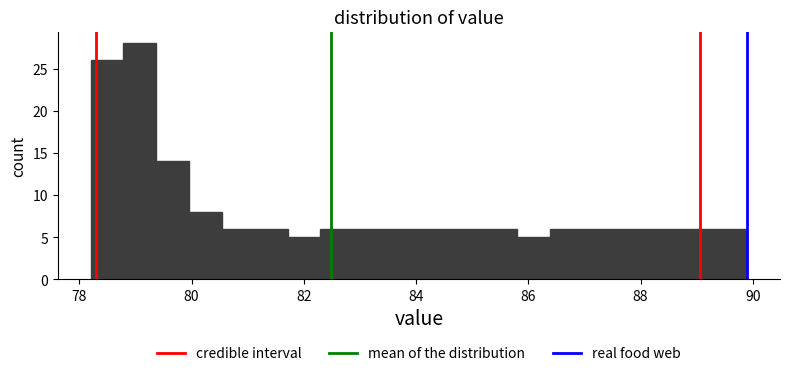

Around what value on the x-axis is the tallest bar? Give the approximate position of its centre, as read against the axis.

79.0